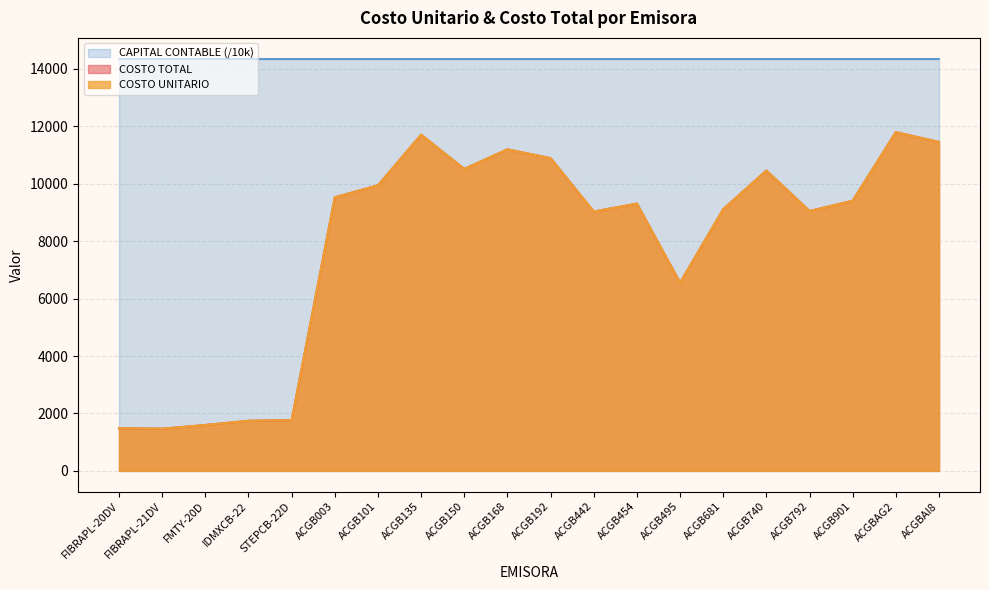

Which series has the largest range (max minus min)?

COSTO UNITARIO